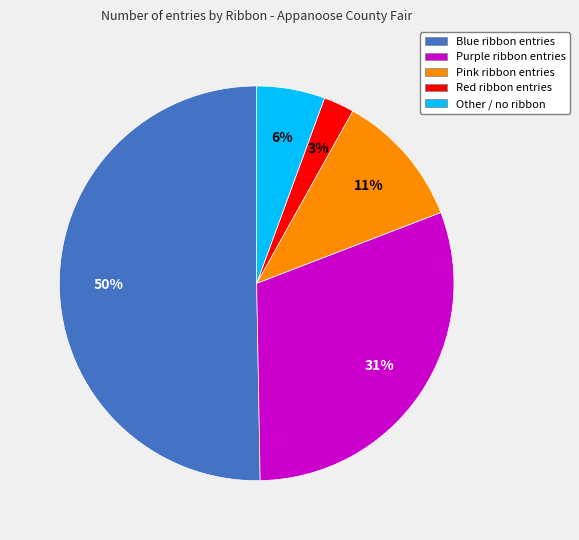

Which slice is the smallest?

Red